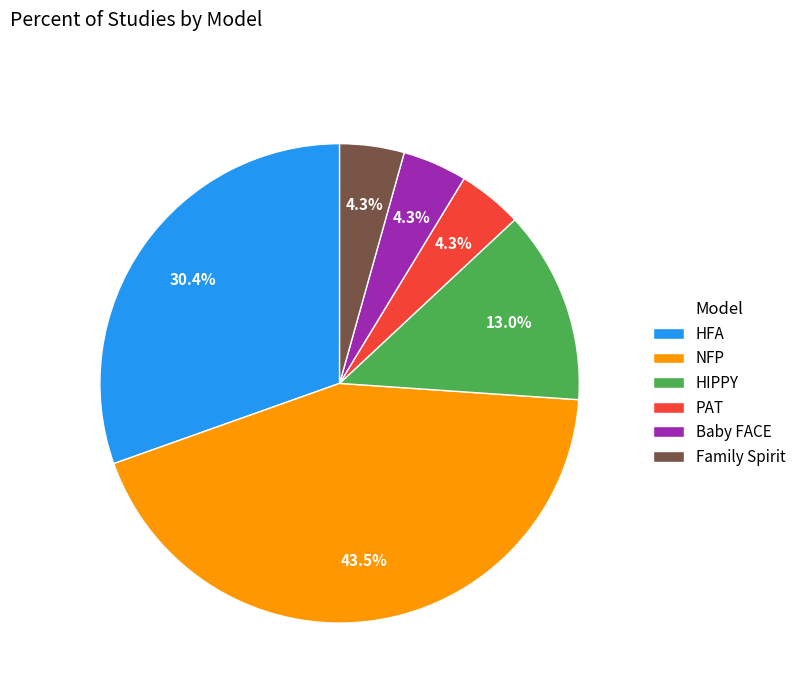

Is there a majority slice in this chart?

No